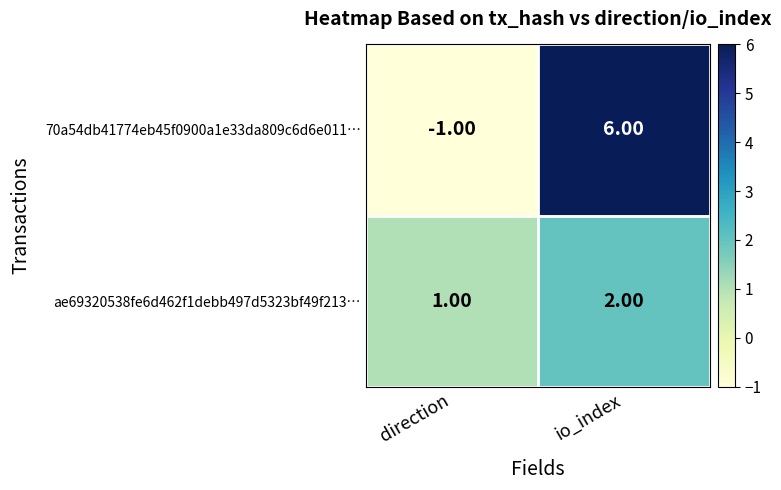

What is the sum of the ae69320538fe6d462f1debb497d5323bf49f213… values at direction and io_index?

3